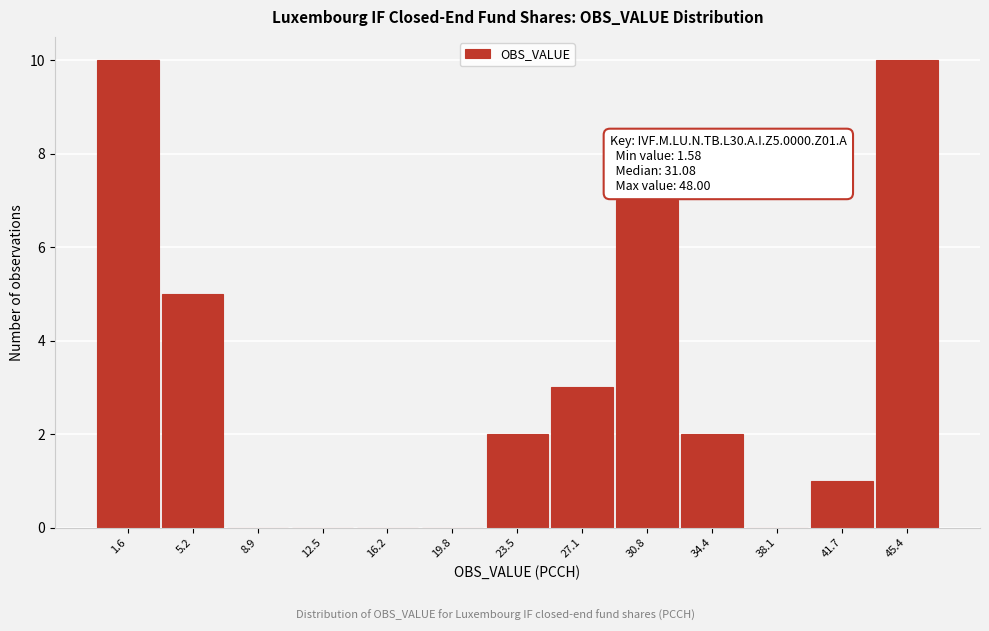

Reading left to right, extract all data points from this chart.

1.6=10	5.2=5	8.9=0	12.5=0	16.2=0	19.8=0	23.5=2	27.1=3	30.8=7	34.4=2	38.1=0	41.7=1	45.4=10